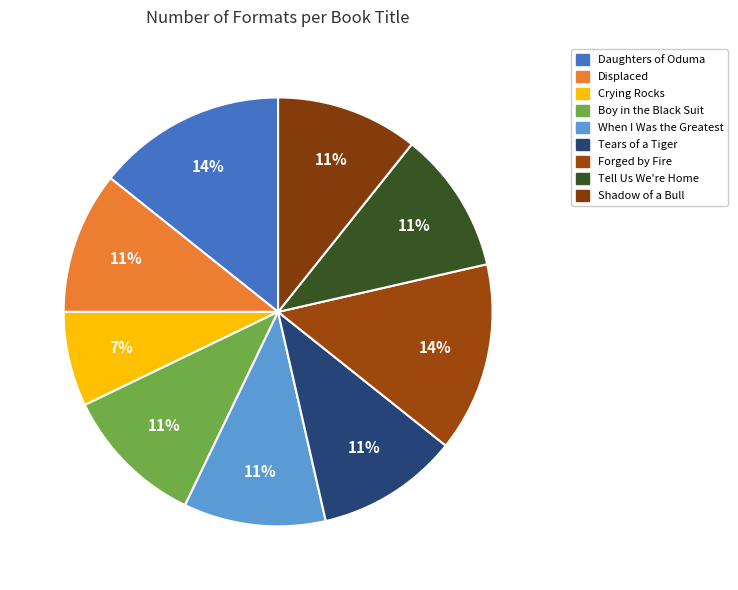

What percentage is the Forged by Fire slice, to the nearest percent?

14%